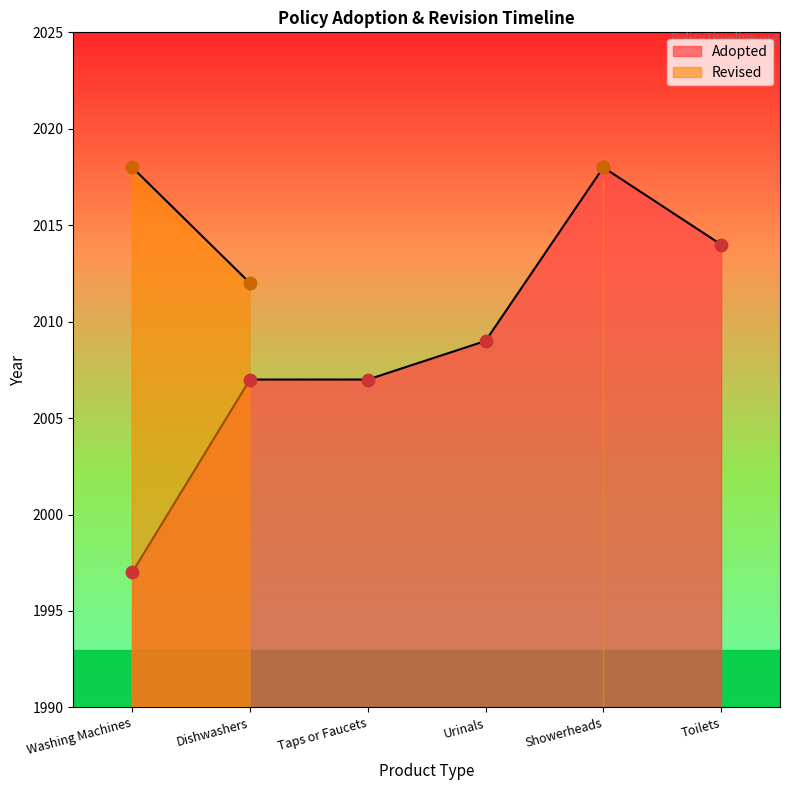

Approximately how many times larger is the value at Showerheads compared to Washing Machines?

1.0